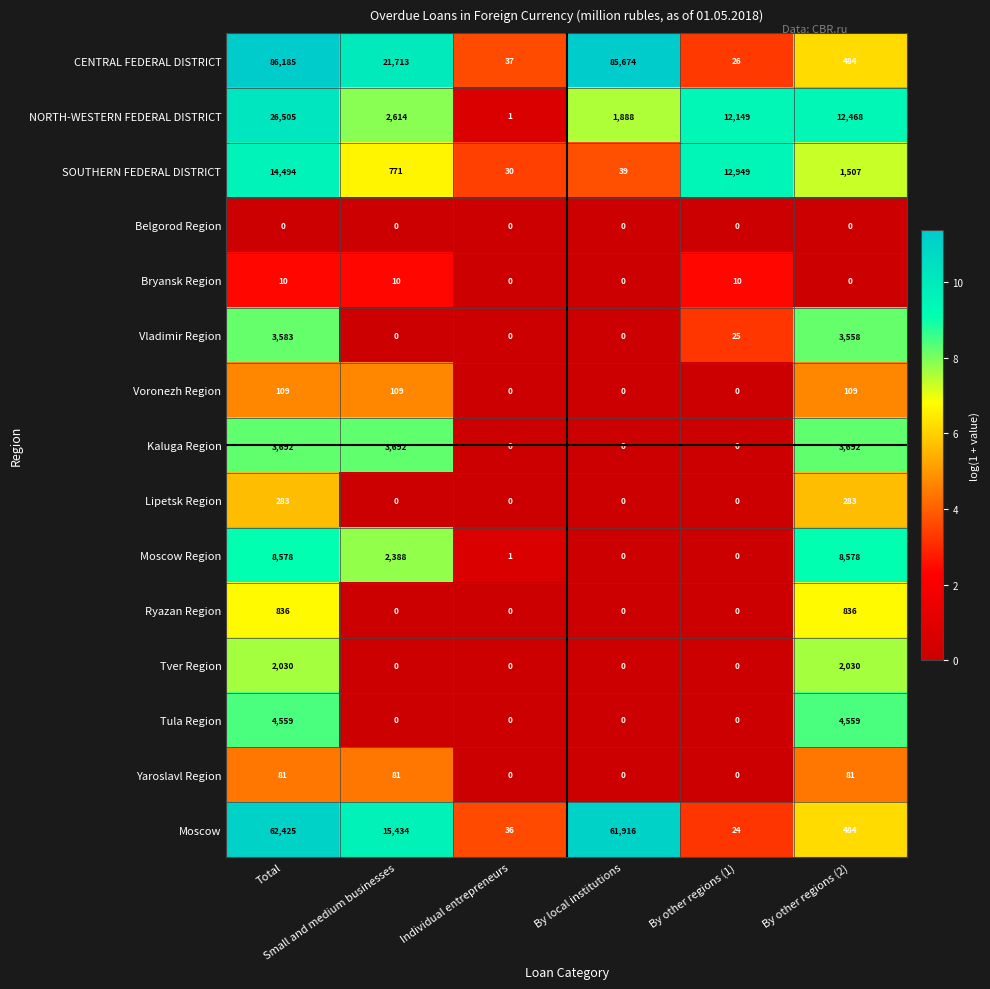

What is the difference between the maximum and minimum values in the Bryansk Region series?

10